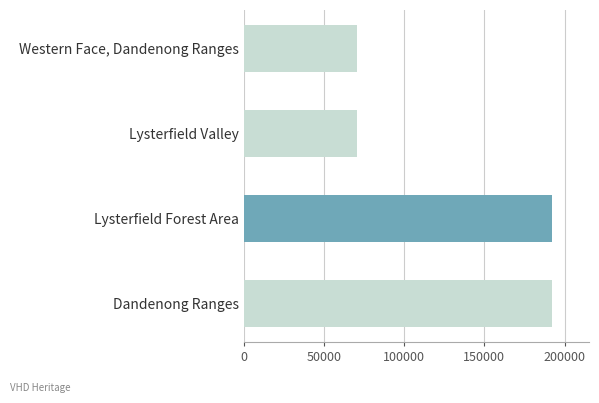

Rank the categories by value from lowest to highest.

Western Face, Dandenong Ranges, Lysterfield Valley, Lysterfield Forest Area, Dandenong Ranges